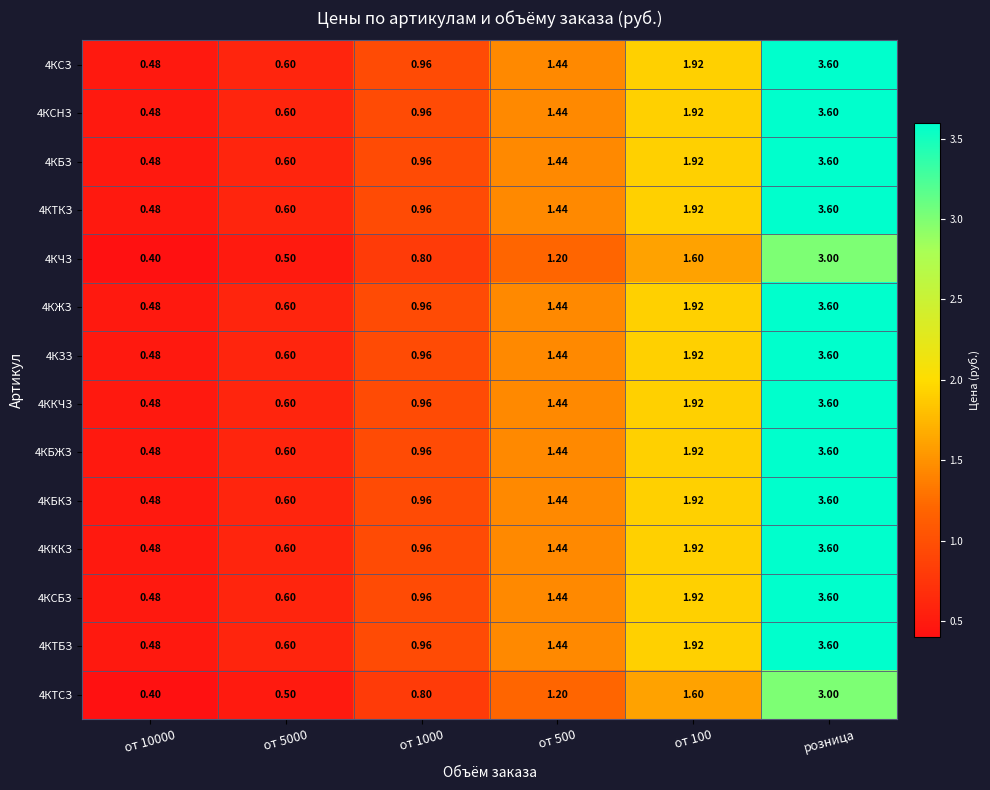

At which label does 4КБЗ reach its peak?

розница